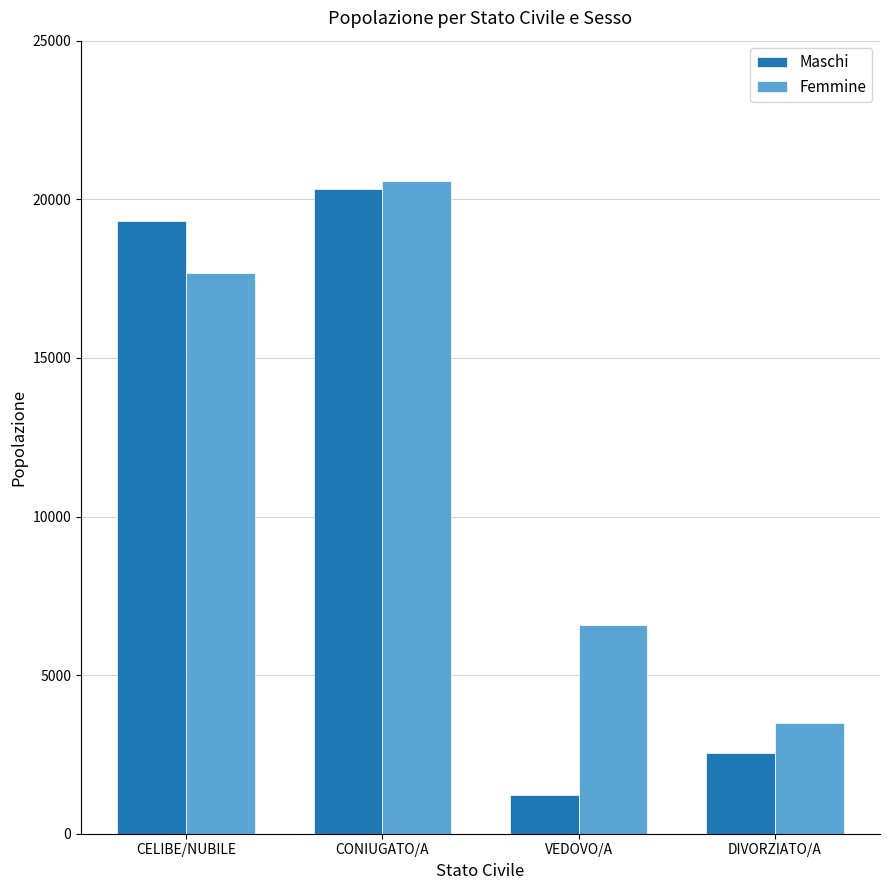

Which category has the lowest value across all series?

VEDOVO/A